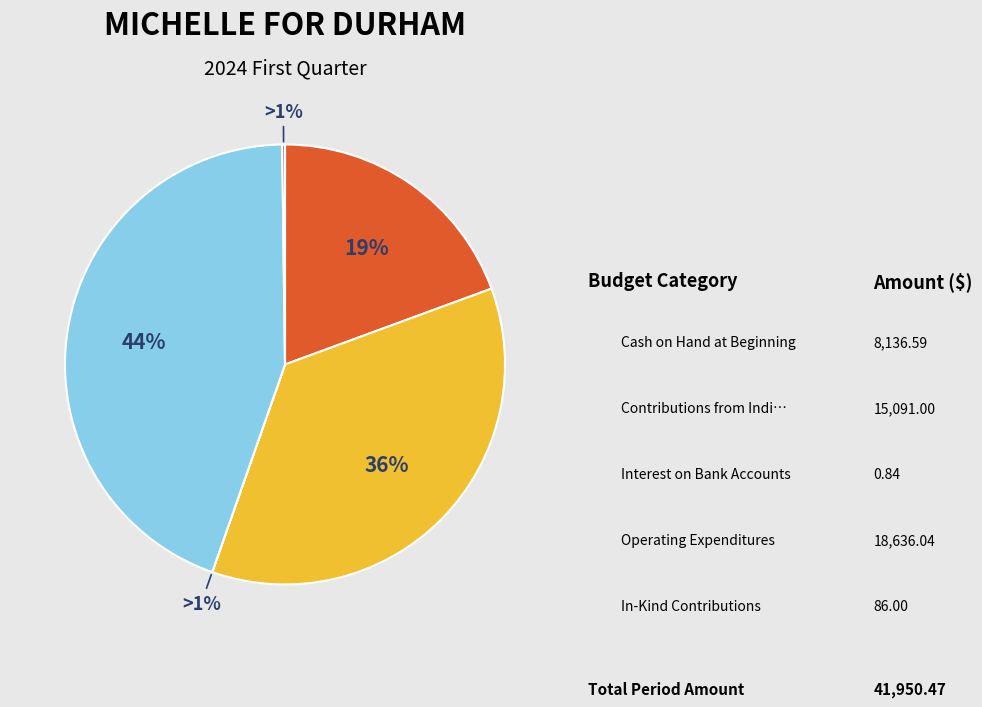

To the nearest percent, what is the difference between the Operating Expenditures and Contributions from Individuals slice percentages?

8%